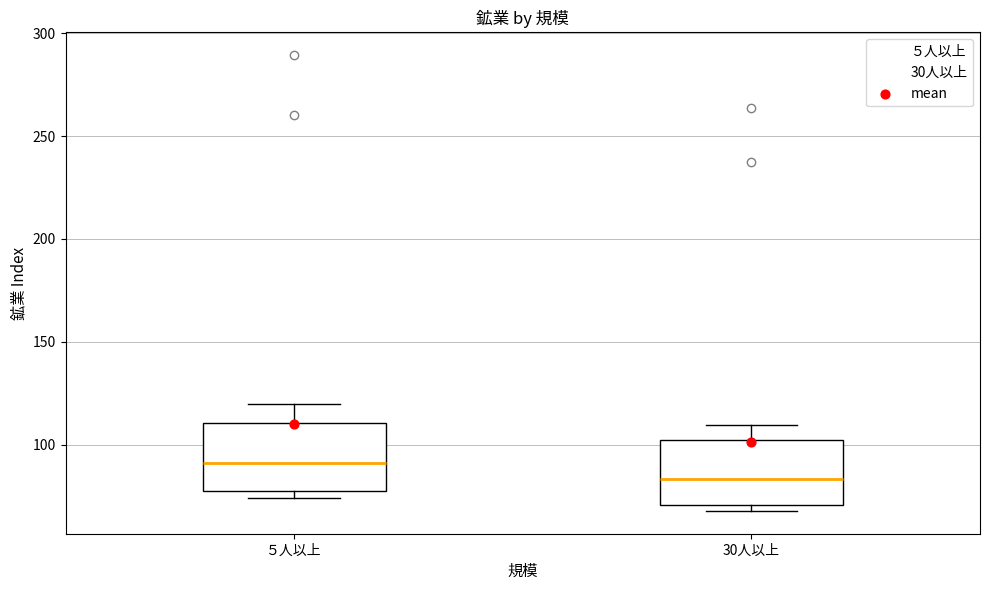

Where does the upper whisker of the box for ５人以上 end on the y-axis? The values are not printed on the chart, so give them approximately, as read against the axis.

120